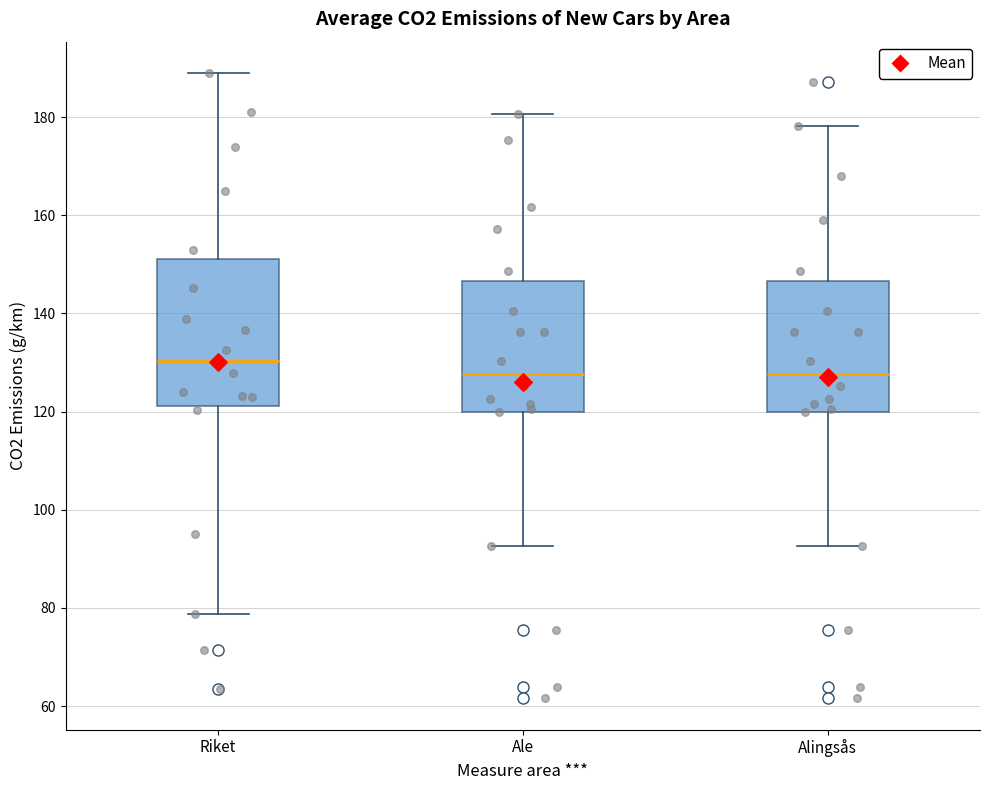

Where does the upper whisker of the box for Riket end on the y-axis? The values are not printed on the chart, so give them approximately, as read against the axis.

190